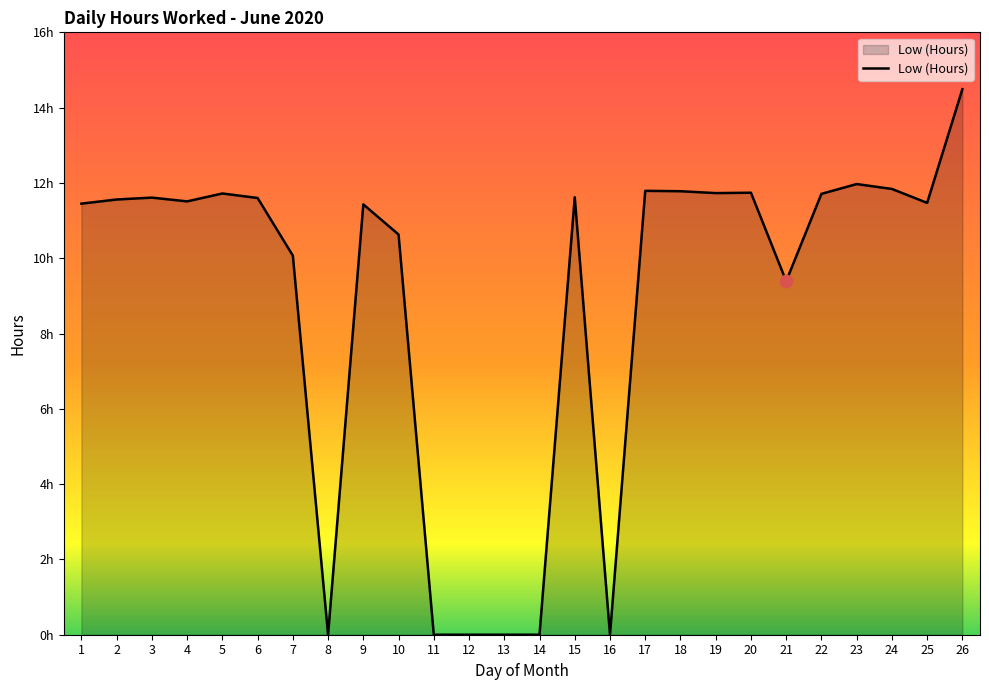

Is this an area chart (filled region under the line)?

Yes